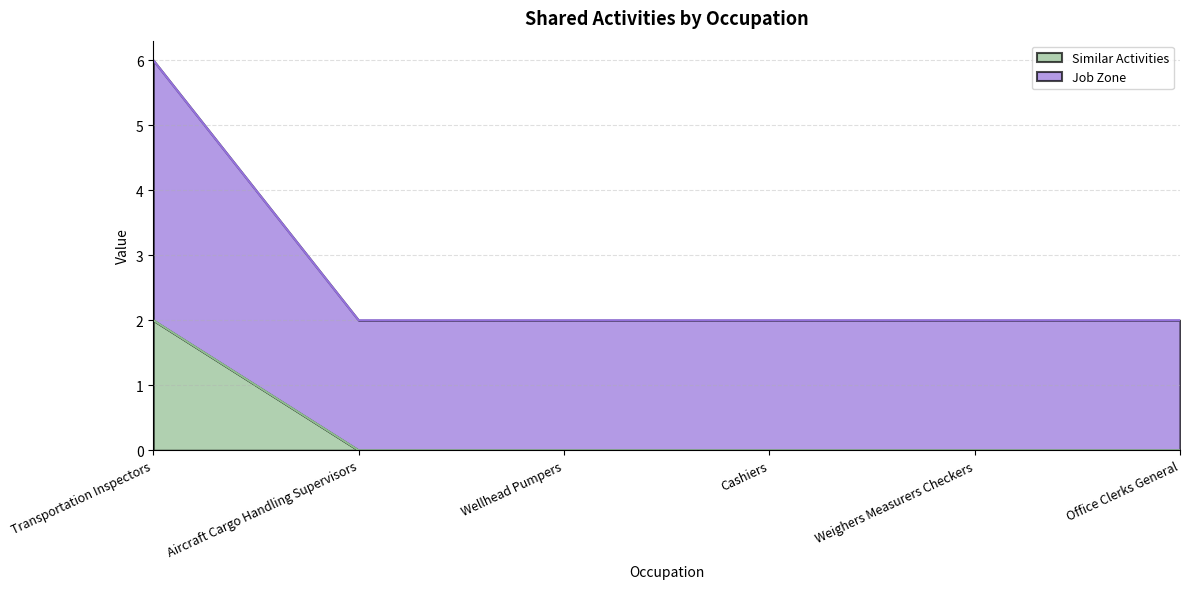

What are all the series names shown in the legend?

Similar Activities, Job Zone